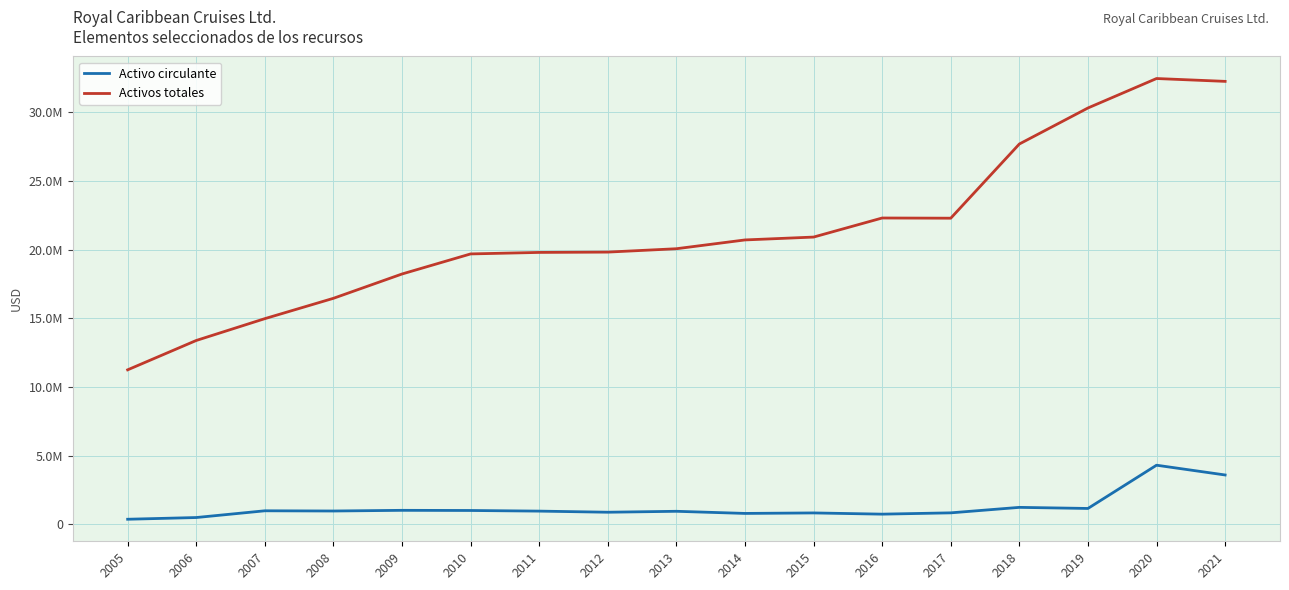

True or false: Activos totales and Activo circulante cross at least once.

False